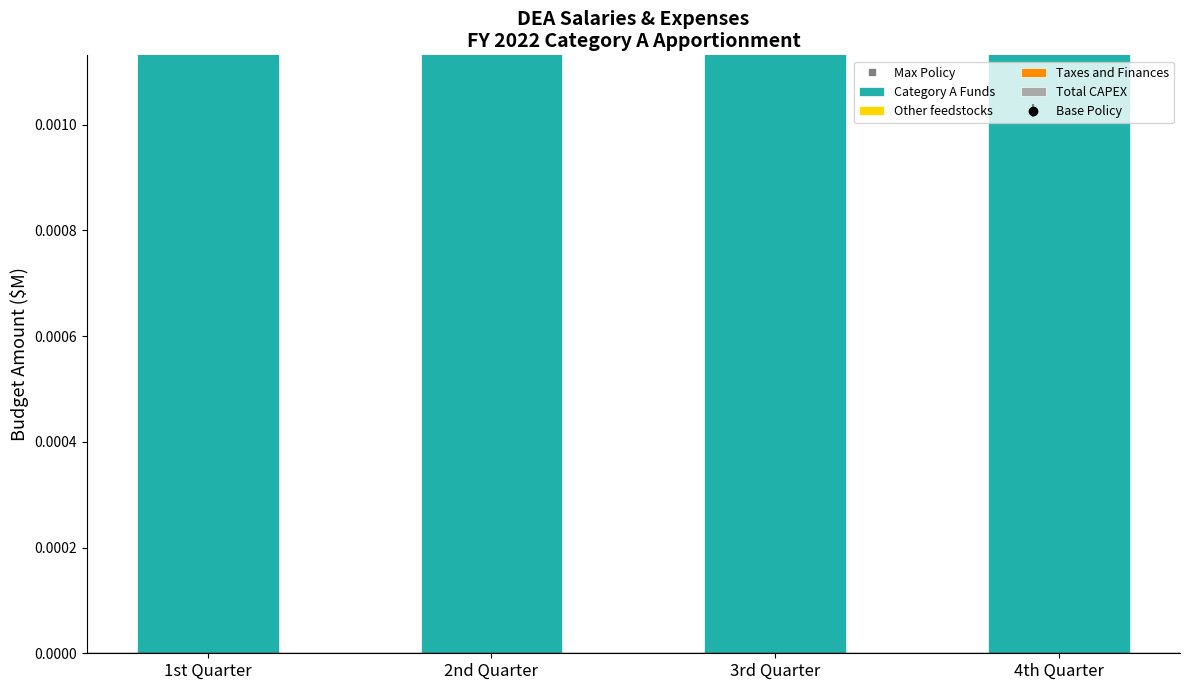

What is the label of the 4th bar from the right?

1st Quarter